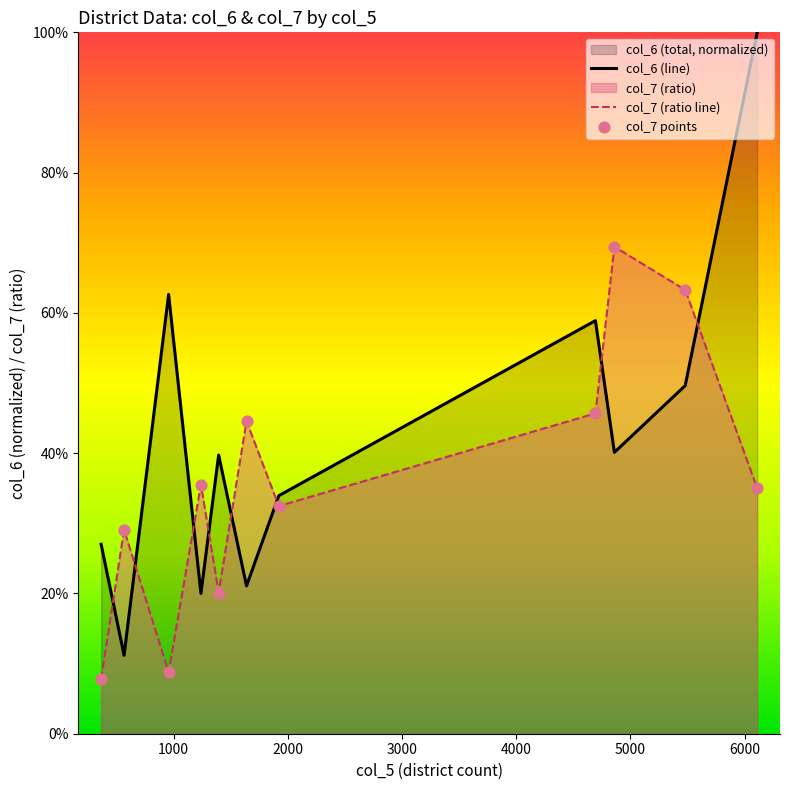

At how many categories does at least one series exceed 0?

11